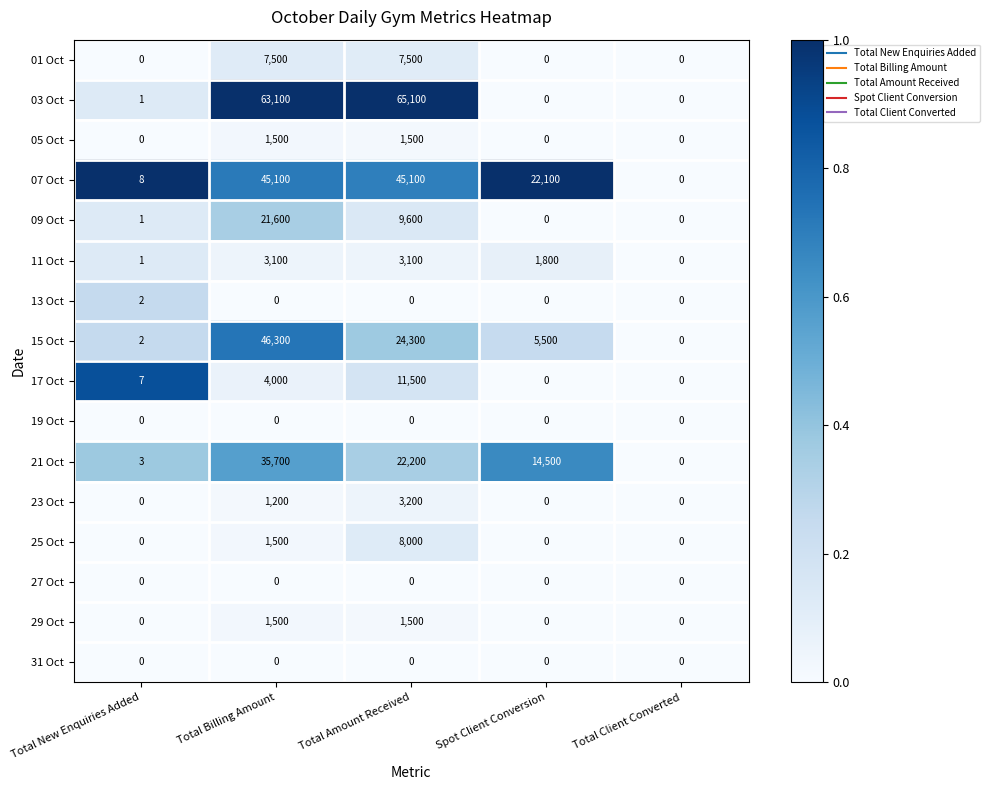

Is it true that 25 Oct equals 8000 at Total Amount Received?

True